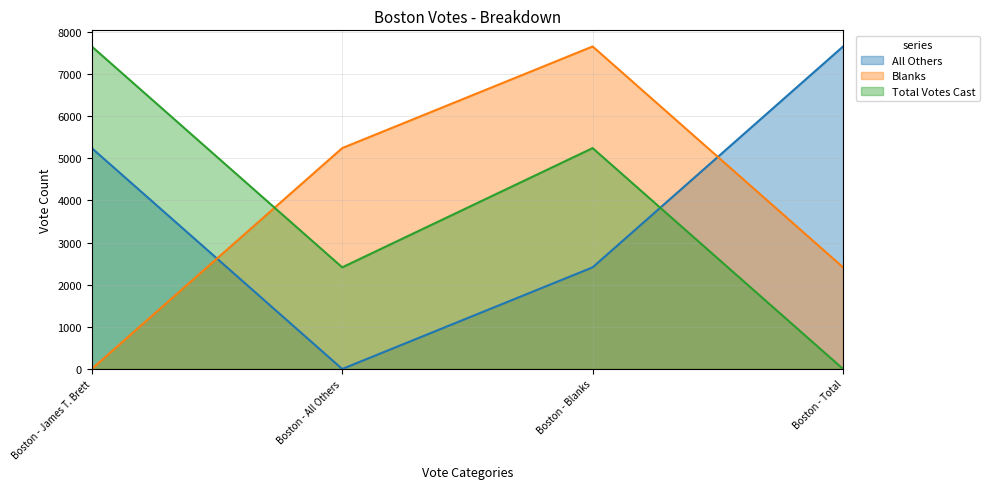

The Total Votes Cast series shows 2412 at Boston - All Others. True or false?

True